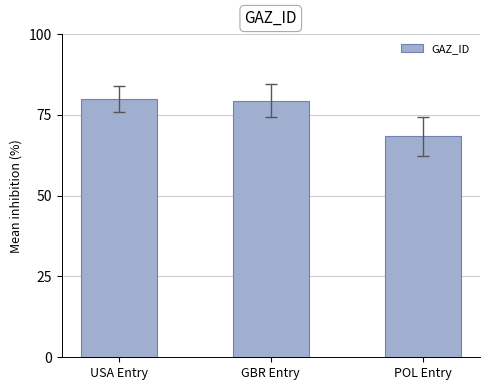

What is the smallest value displayed?

68.4